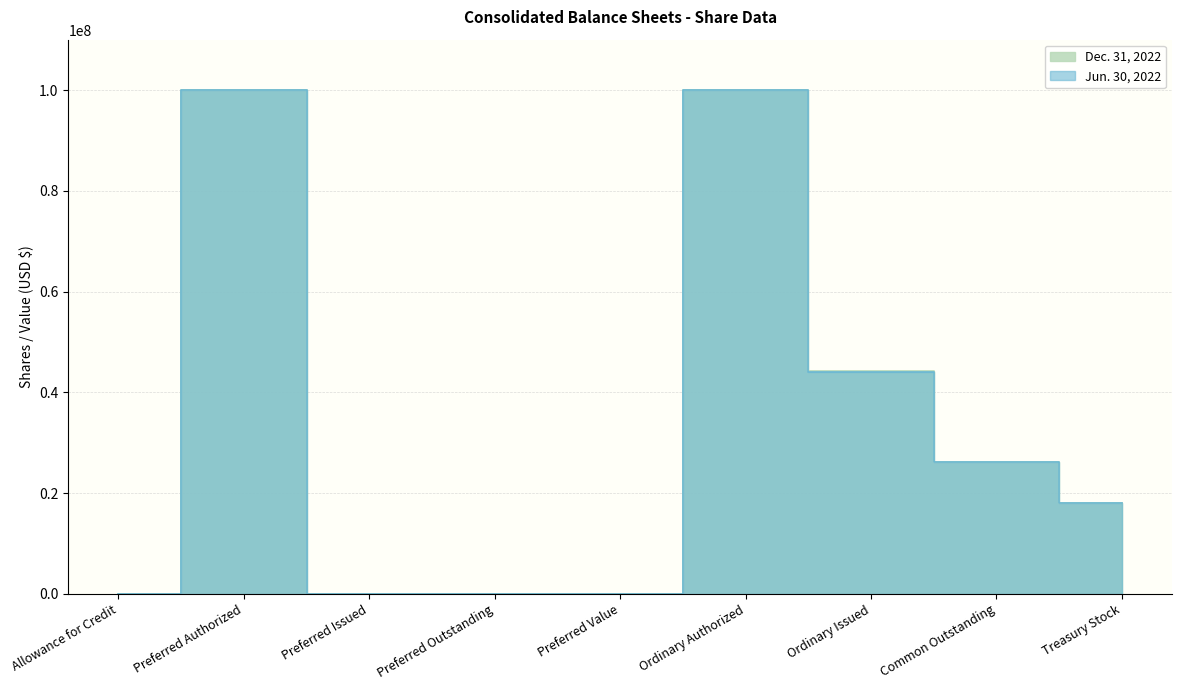

Is the value of Dec. 31, 2022 at Common Outstanding greater than the value of Jun. 30, 2022 at Preferred Outstanding?

Yes